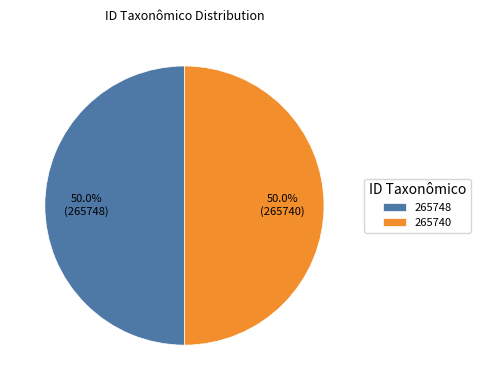

How many segments does this pie chart have?

2